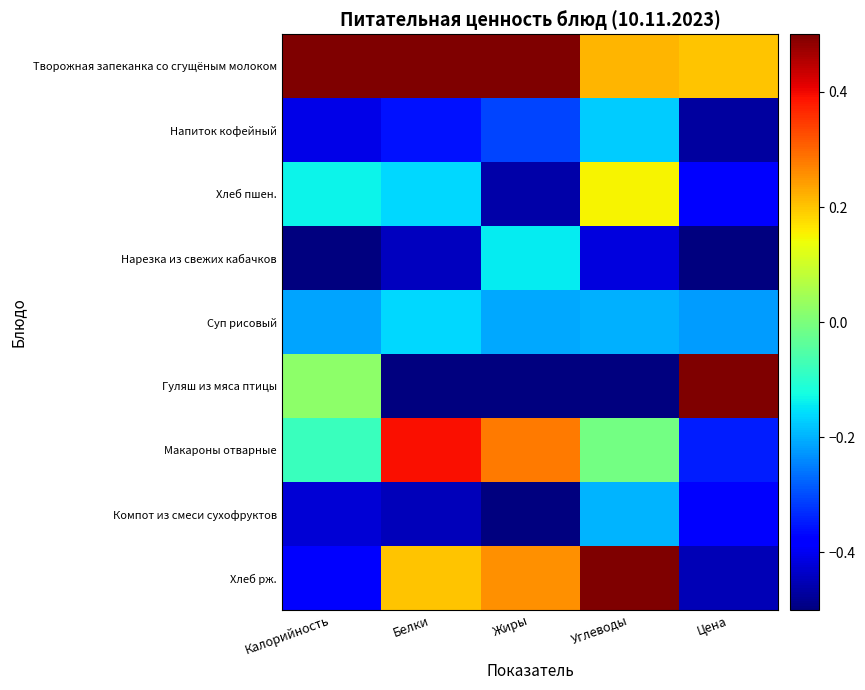

What is the minimum value shown in the chart?

-0.5